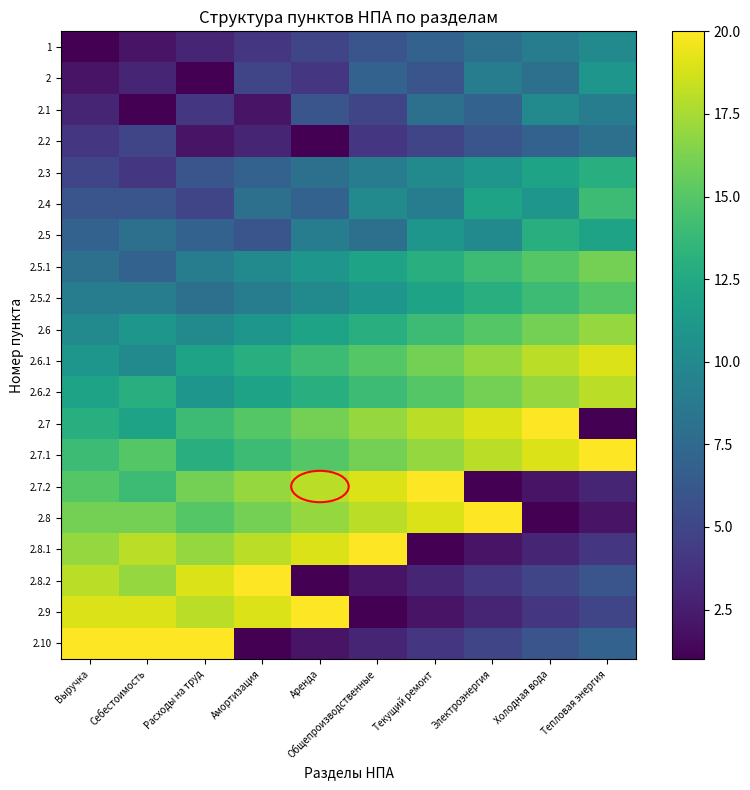

What is the spread (max minus min) of values at Аренда?

19